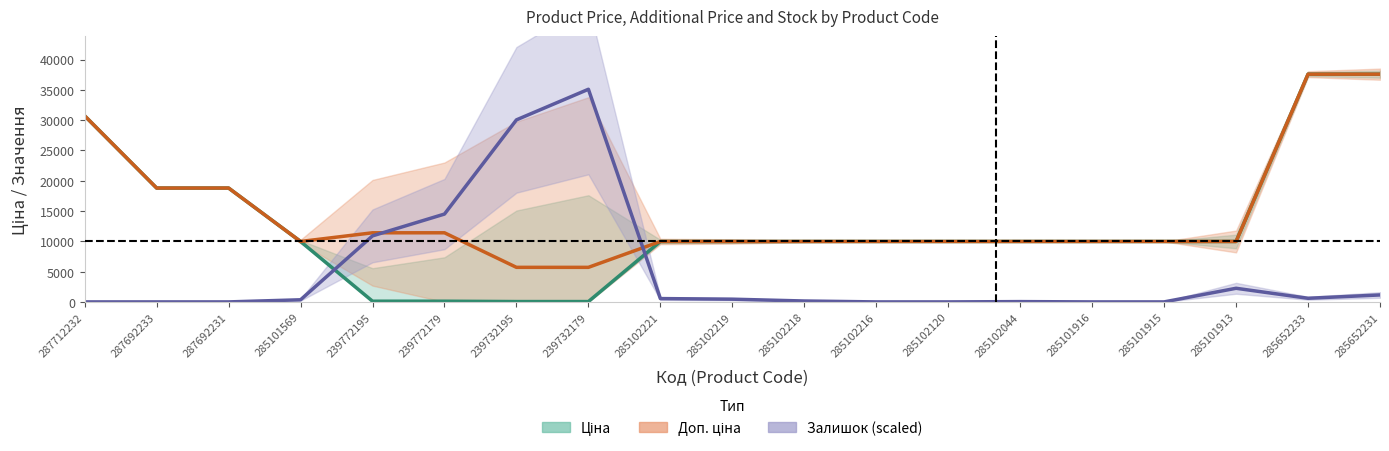

What is the greatest value displayed?

37593.6